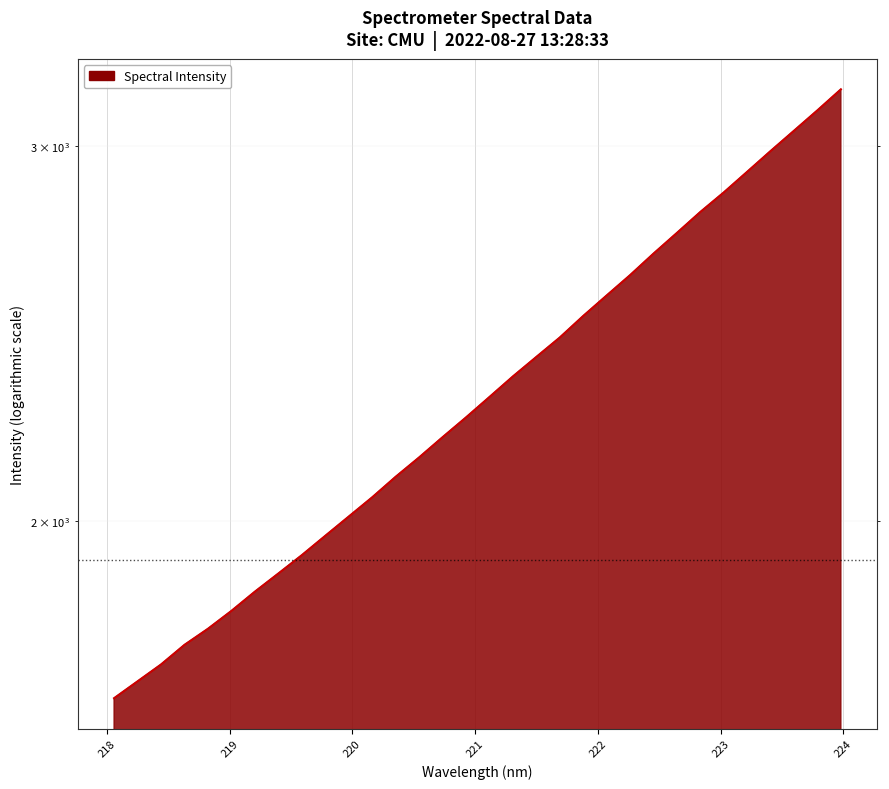

Is it true that the value at 219.0156 is 3233.9?

False